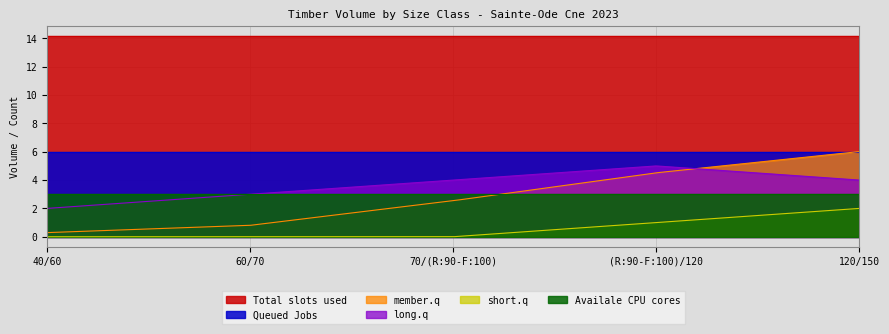

How many lines are shown in the chart?

6